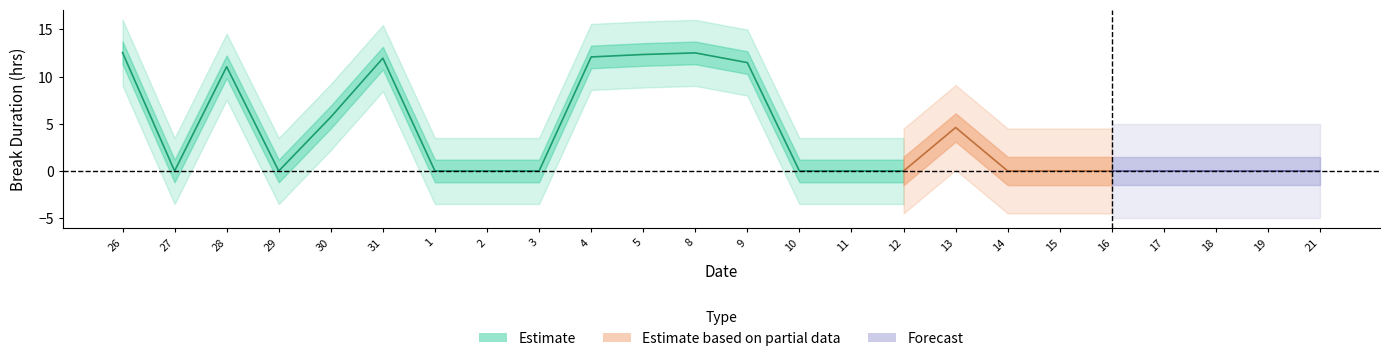

Is it true that the value at 13 is 4.6?

True